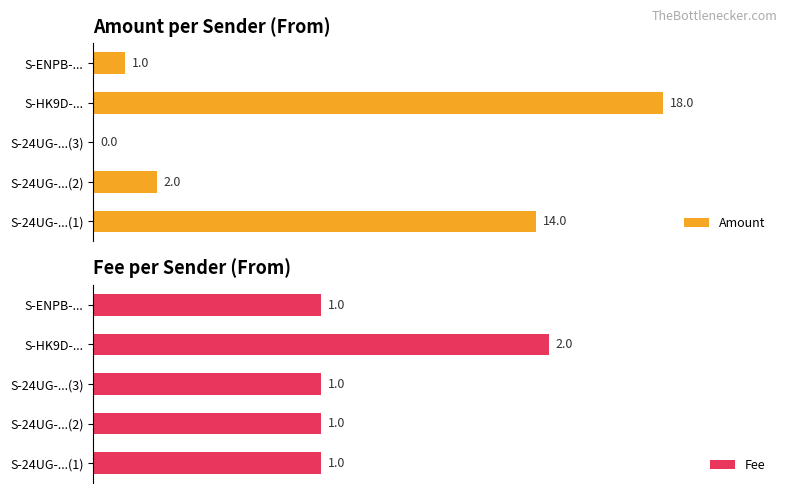

What is the maximum value for Fee?

2